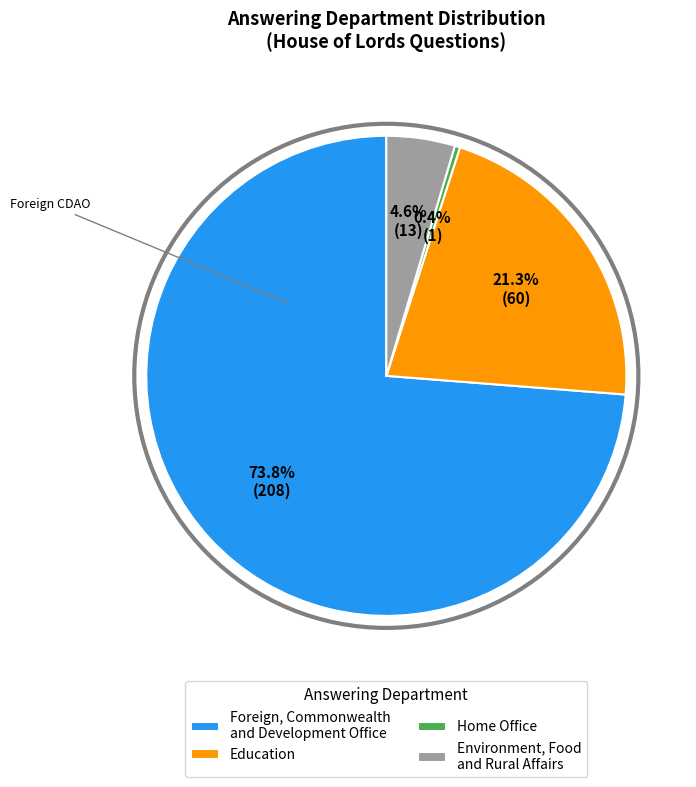

Count the number of slices in the pie.

4